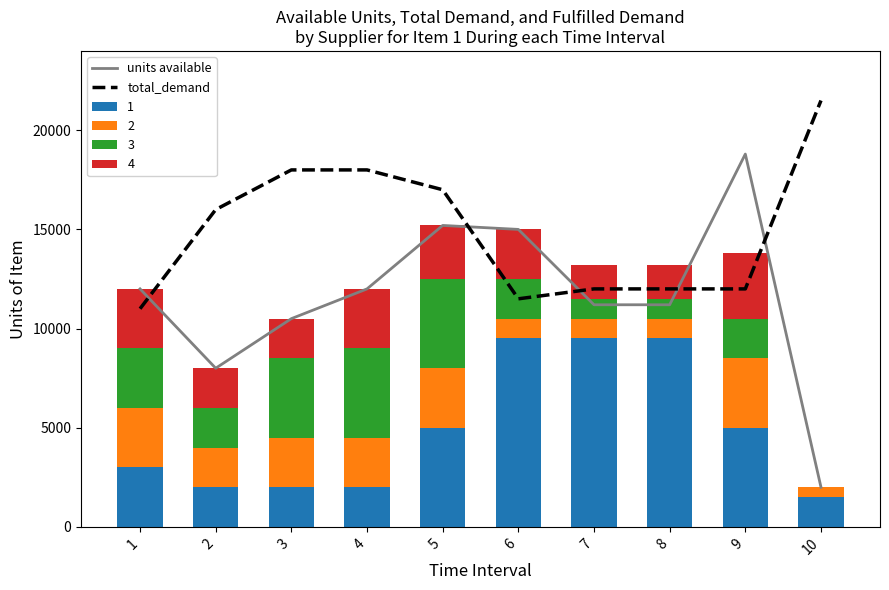

What is the difference between the total_demand values at 6 and 5?

5500